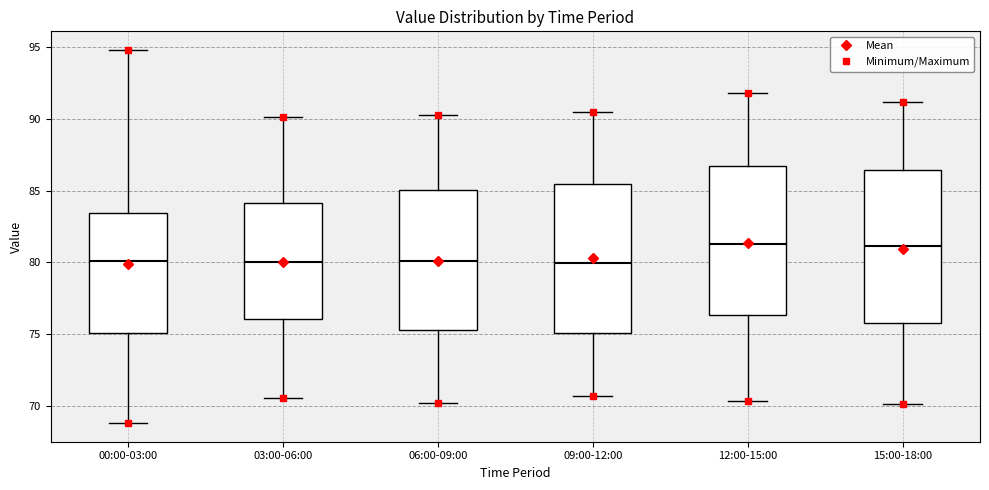

Reading left to right, read every box against the y-axis: the position of its median line, the range the box covers, and the ends of its whiskers. The values are not printed on the chart, so give them approximately, as read against the axis.

00:00-03:00: median 80.0, box 75.0 to 83.5, whiskers 69.0 to 95.0
03:00-06:00: median 80.0, box 76.0 to 84.0, whiskers 70.5 to 90.0
06:00-09:00: median 80.0, box 75.5 to 85.0, whiskers 70.0 to 90.5
09:00-12:00: median 80.0, box 75.0 to 85.5, whiskers 70.5 to 90.5
12:00-15:00: median 81.5, box 76.5 to 86.5, whiskers 70.5 to 92.0
15:00-18:00: median 81.0, box 75.5 to 86.5, whiskers 70.0 to 91.0